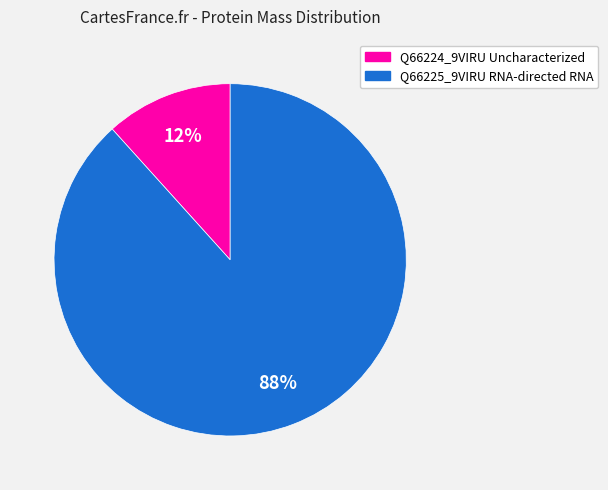

To the nearest percent, what is the combined percentage of Q66224_9VIRU Uncharacterized and Q66225_9VIRU RNA-directed RNA?

100%